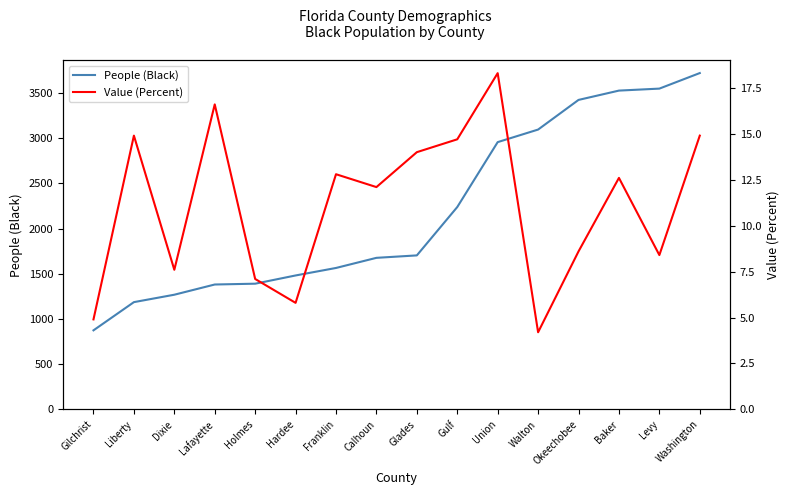

Reading left to right, transcribe all the data shown in this chart.

People (Black): Gilchrist=875.0	Liberty=1187.0	Dixie=1269.0	Lafayette=1382.0	Holmes=1391.0	Hardee=1482.0	Franklin=1565.0	Calhoun=1677.0	Glades=1704.0	Gulf=2239.0	Union=2957.0	Walton=3096.0	Okeechobee=3424.0	Baker=3527.0	Levy=3549.0	Washington=3721.0
Value (Percent): Gilchrist=4.9	Liberty=14.9	Dixie=7.6	Lafayette=16.6	Holmes=7.1	Hardee=5.8	Franklin=12.8	Calhoun=12.1	Glades=14.0	Gulf=14.7	Union=18.3	Walton=4.2	Okeechobee=8.6	Baker=12.6	Levy=8.4	Washington=14.9